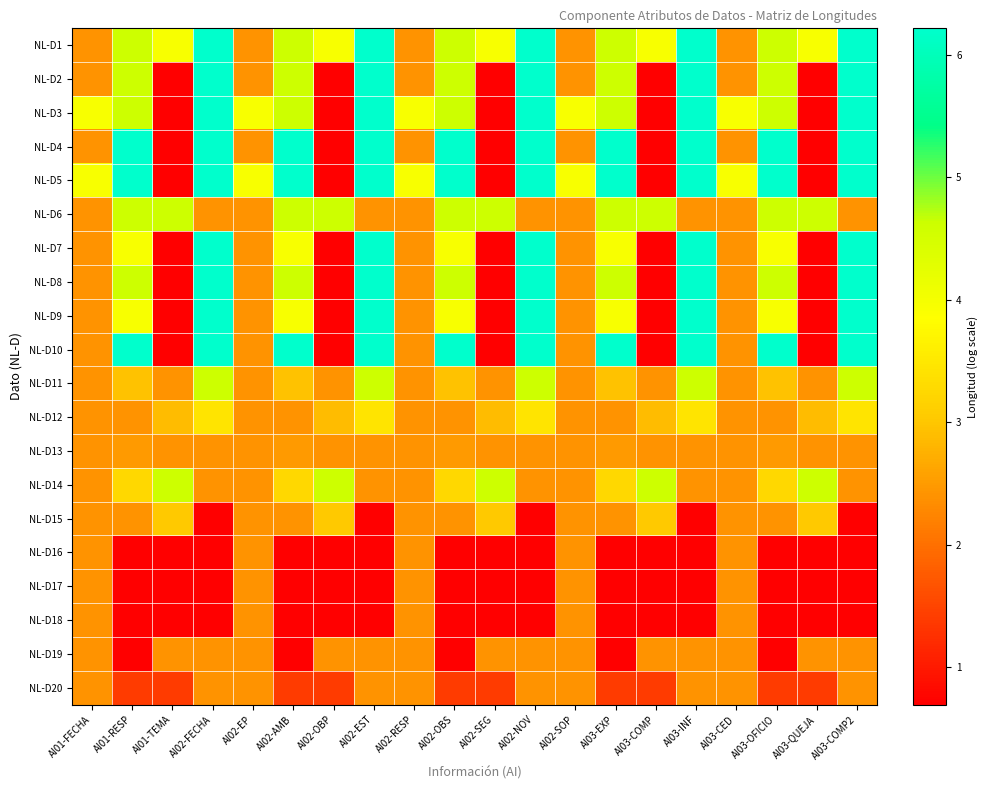

Which series has the largest total across all categories?

NL-D1